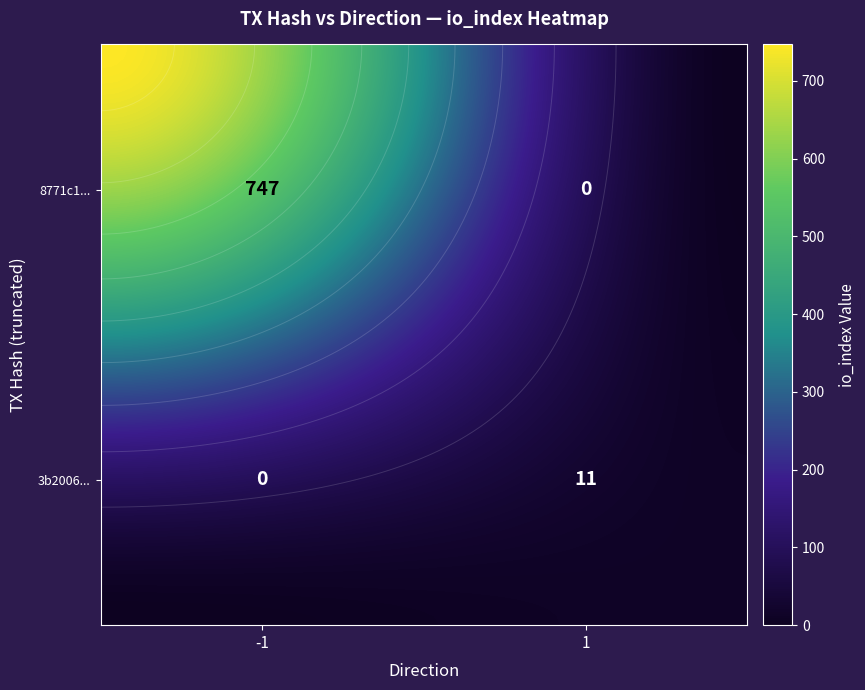

True or false: 8771c1299fb64d36c8935df14c28414fc4b5446 has a value of 279 at io_index.

False